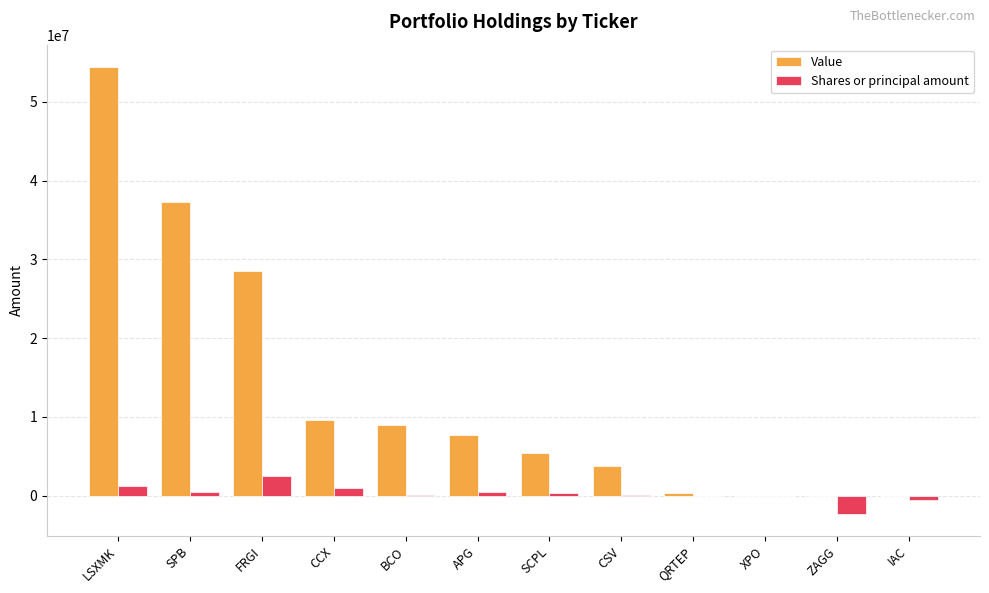

Between SPB and BCO, which series saw the biggest shift?

Value